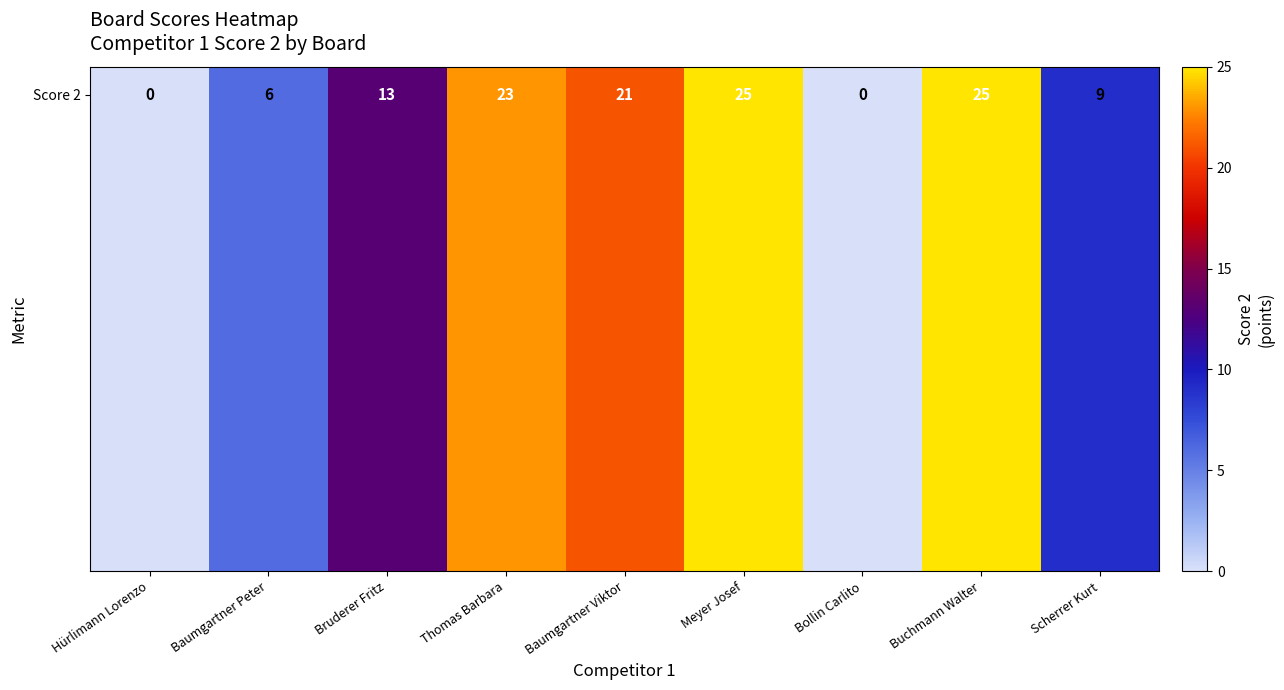

Which category has the highest value across all series?

Meyer Josef